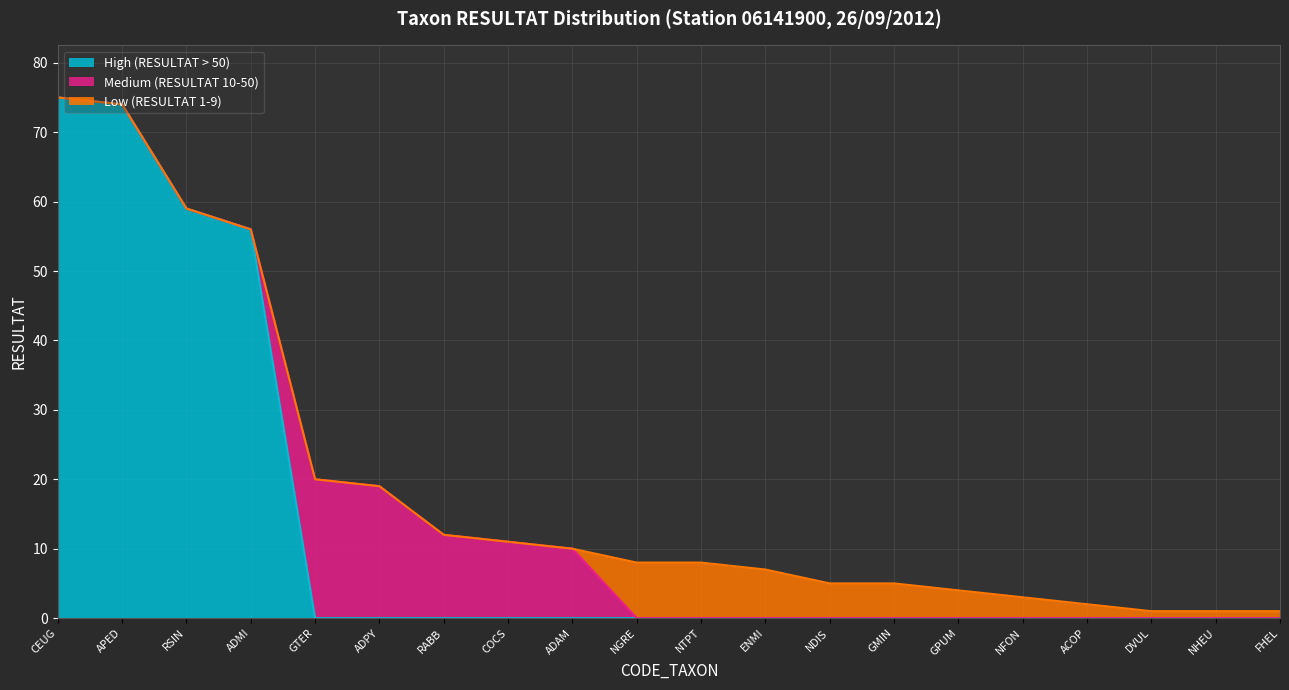

The value of High (RESULTAT > 50) at ADPY is 0. True or false?

True